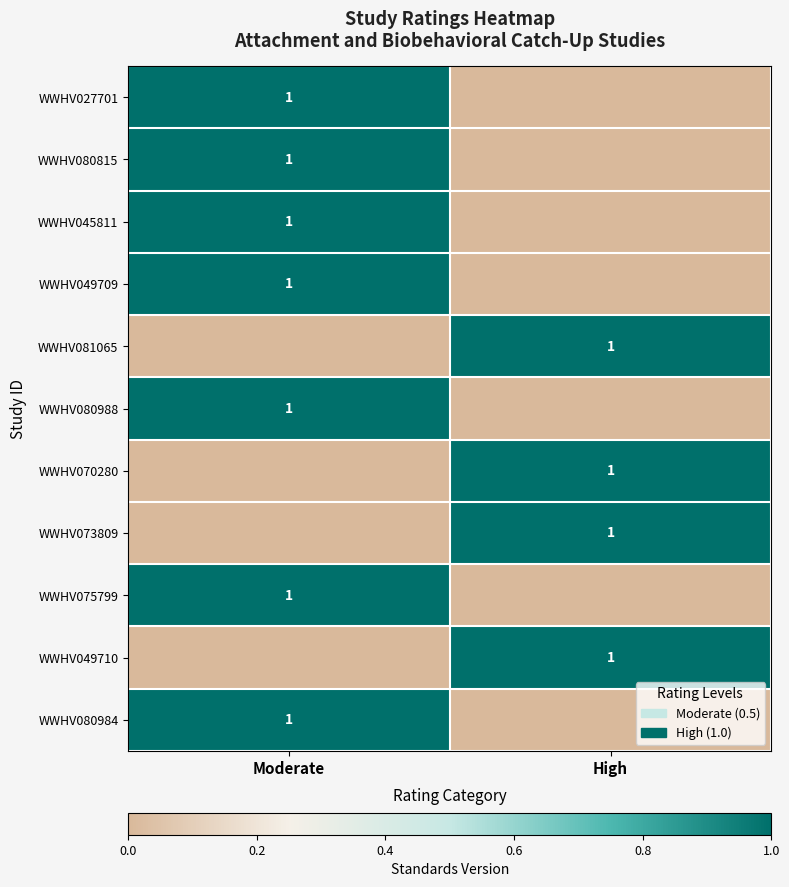

Is it true that WWHV073809 equals 2 at High?

False